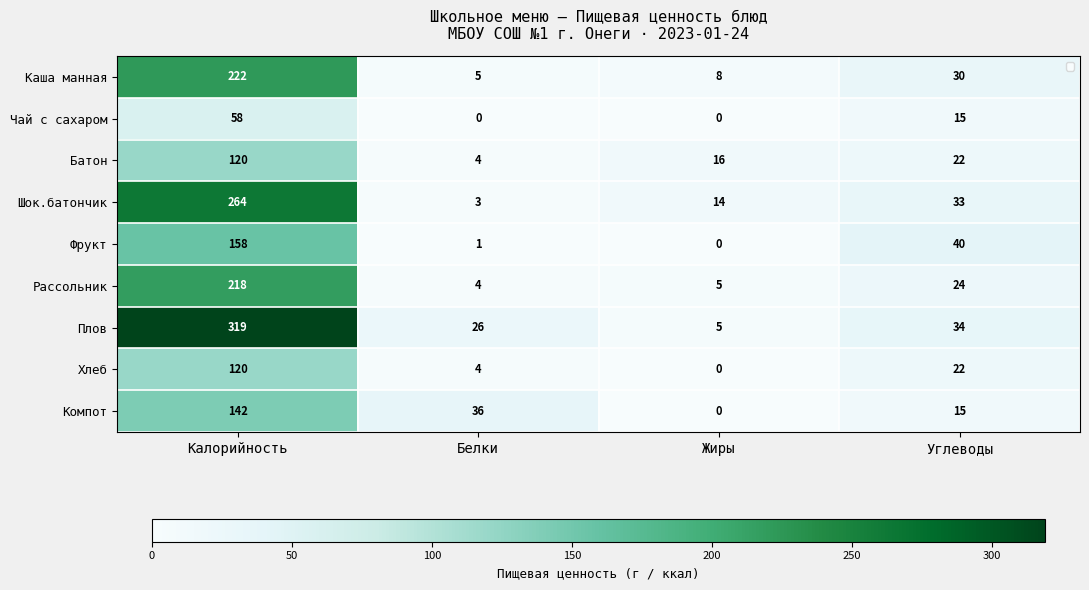

How many values in the Чай с сахаром series exceed 15?

1